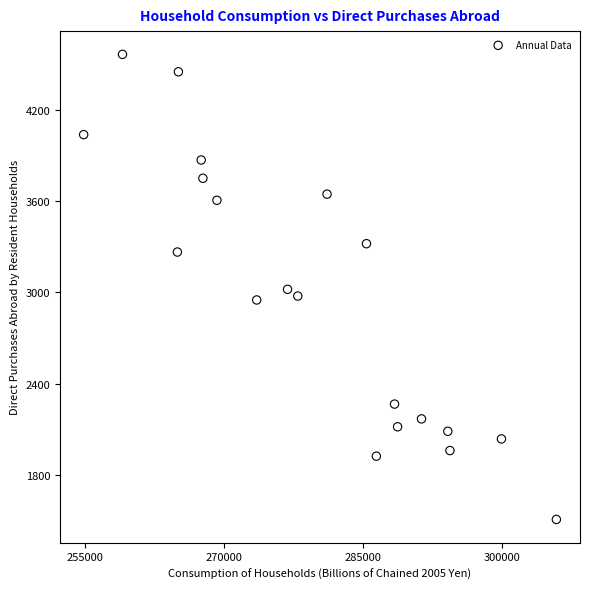

What is the range of Y values (max minus min)?

3057.1